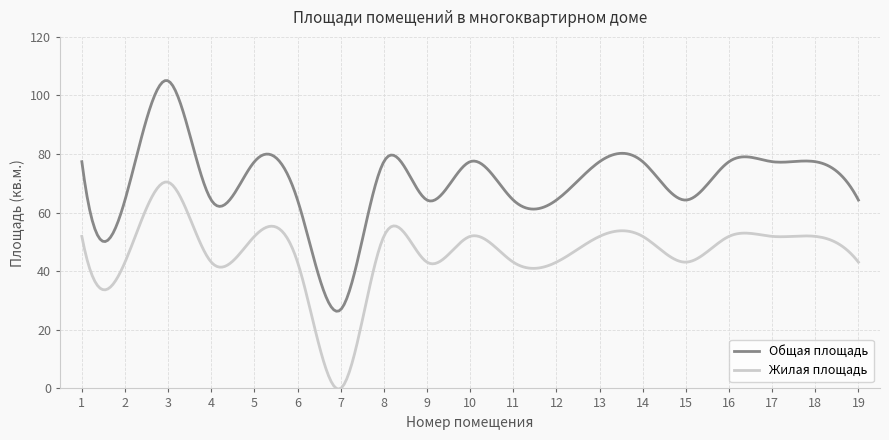

List the series in order of their peak value, lowest first.

Жилая площадь, Общая площадь